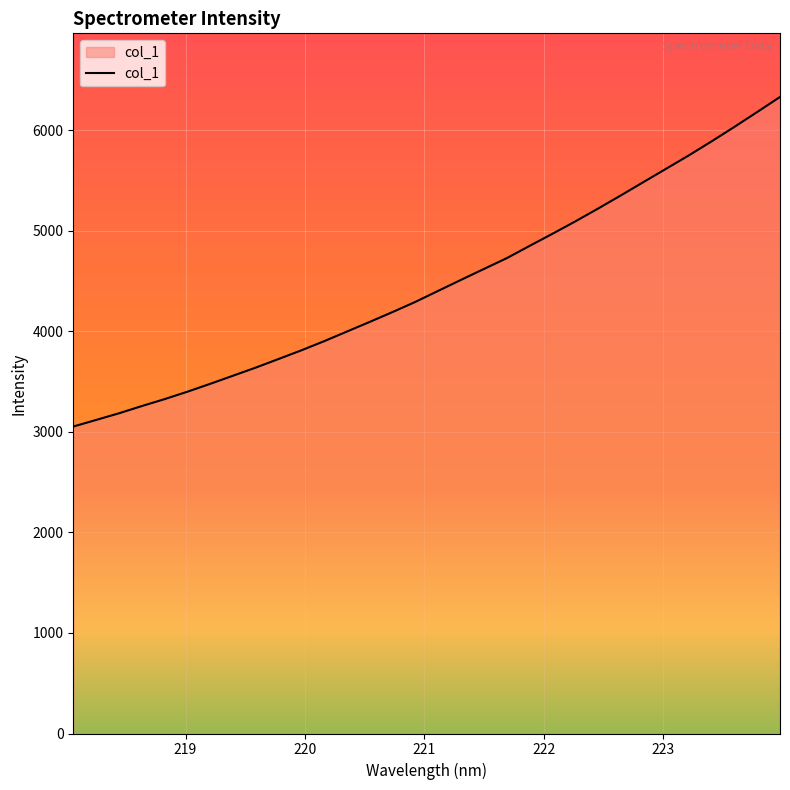

What is the smallest value displayed?

3053.2